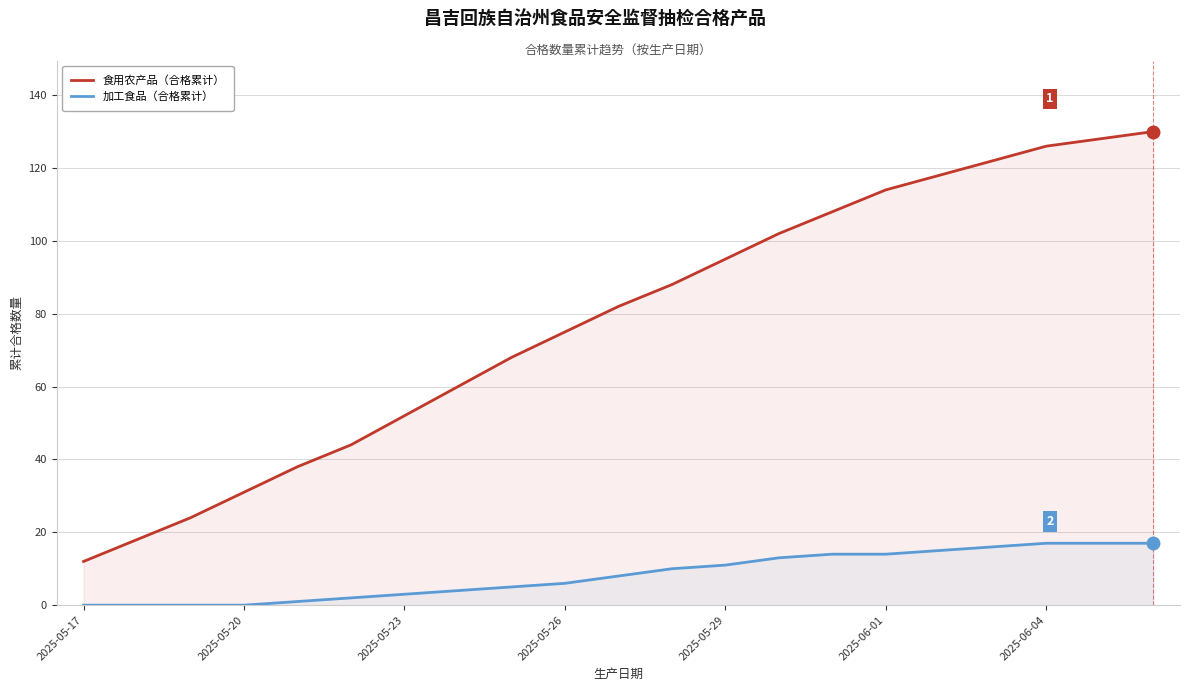

True or false: 加工食品（合格累计） has more than 1 points higher than both neighbors.

False